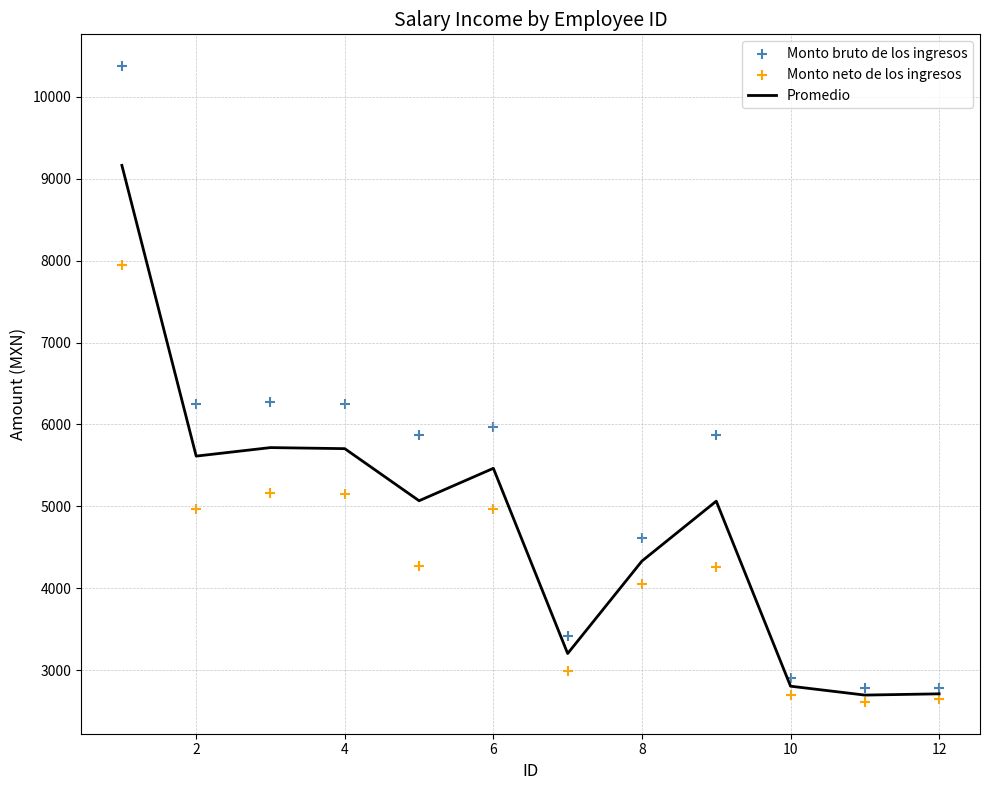

What is the highest value of the Promedio series?

9163.8